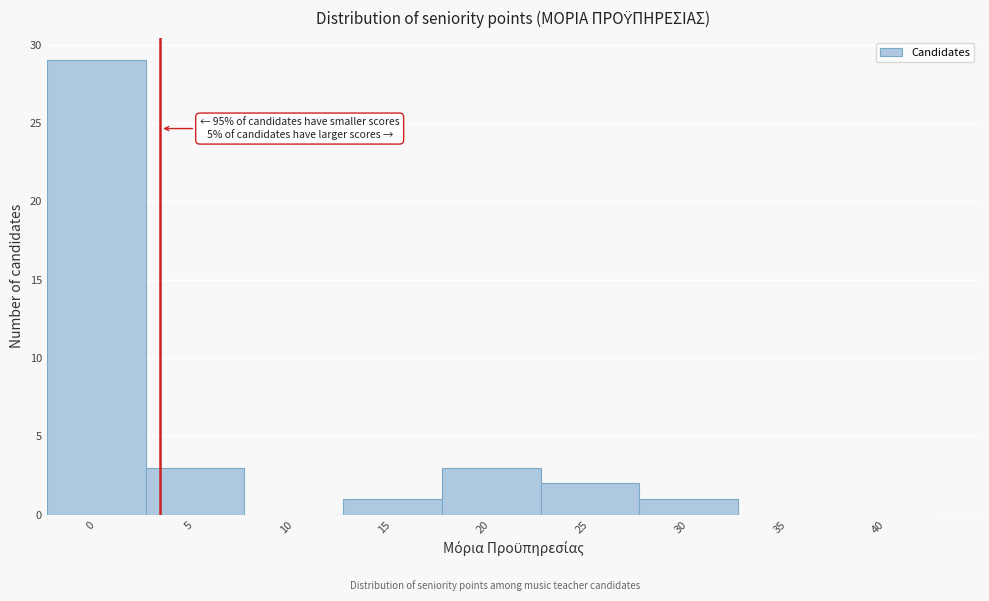

Reading left to right, transcribe all the data shown in this chart.

0=29	5=3	10=0	15=1	20=3	25=2	30=1	35=0	40=0